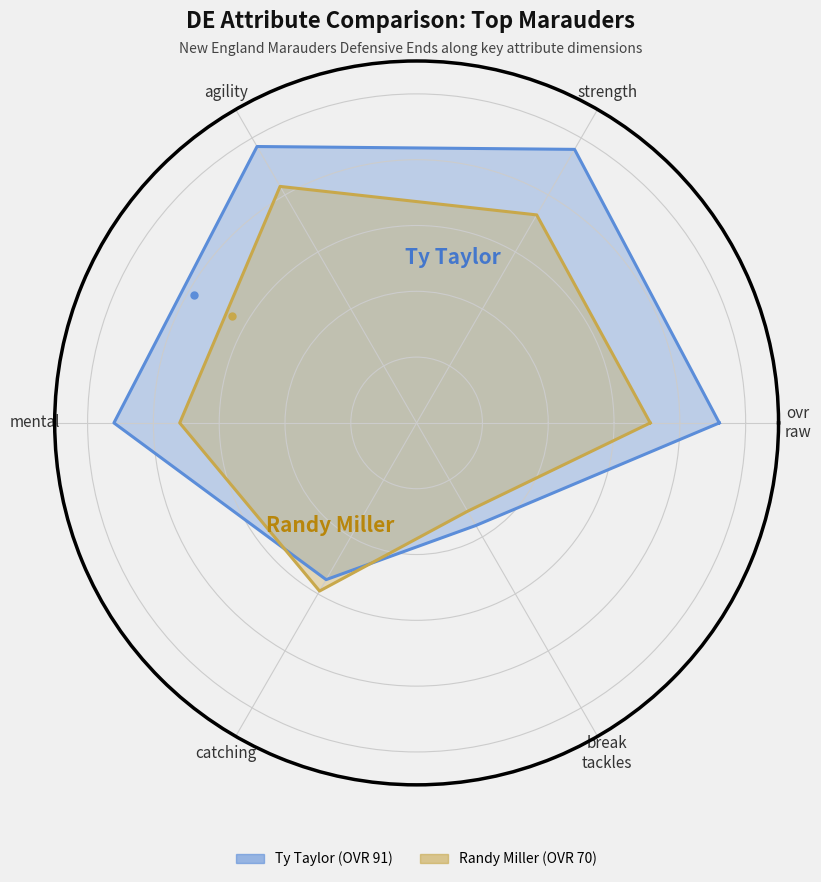

True or false: Randy Miller (OVR 70) and Ty Taylor (OVR 91) cross at least once.

True